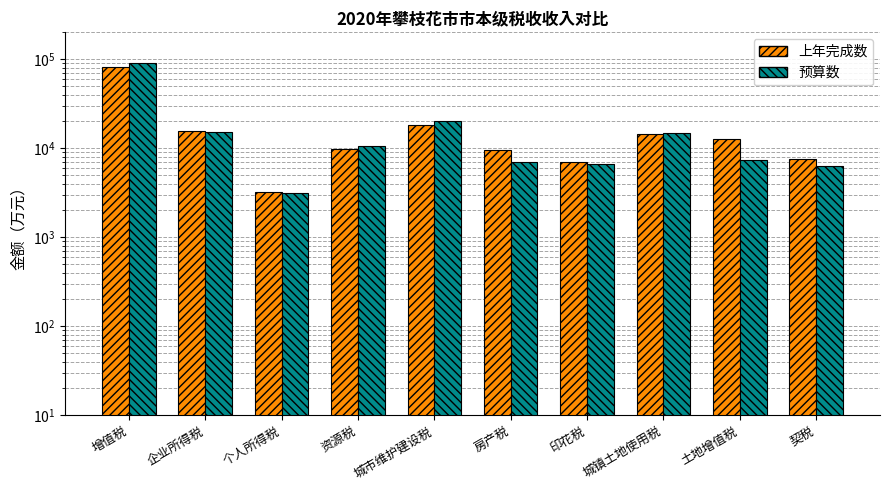

Reading left to right, list all the values displayed in this chart.

上年完成数: 81356	15485	3196	9900	18436	9503	7009	14457	12564	7633
预算数: 89514	15287	3163	10624	20449	6975	6699	14862	7281	6386